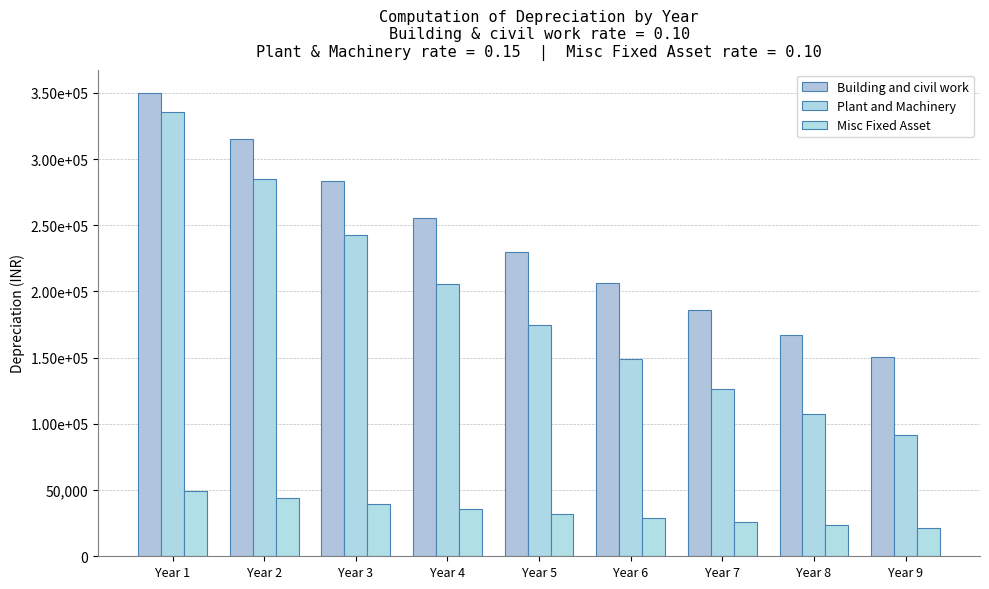

Which series has the largest range (max minus min)?

Plant and Machinery